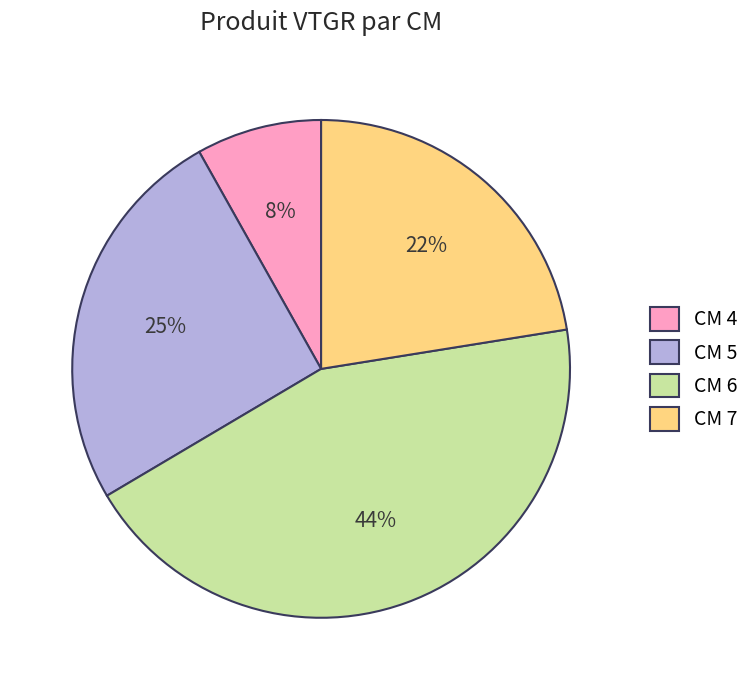

Rank the categories by value from lowest to highest.

CM 4, CM 7, CM 5, CM 6